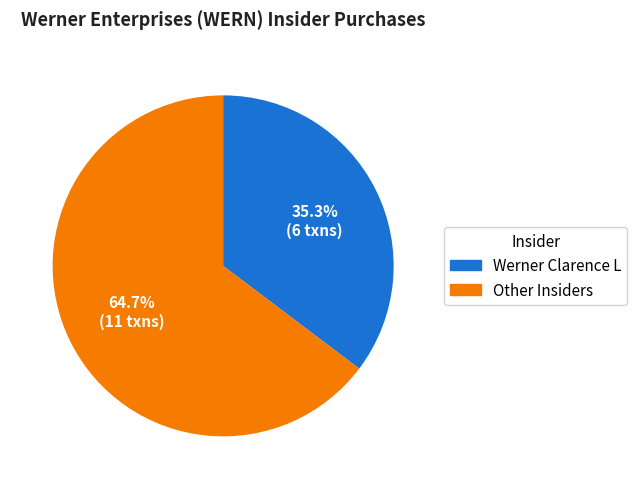

Which slice represents more than half of the pie?

Other Insiders